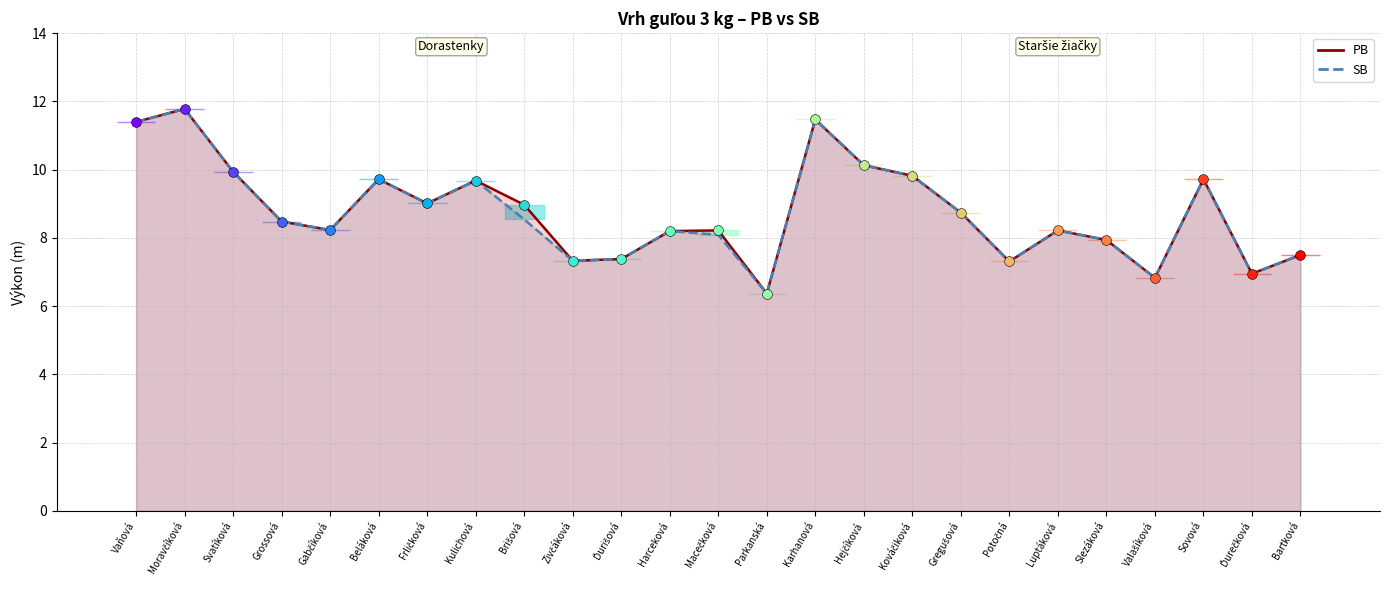

What are all the series names shown in the legend?

PB, SB